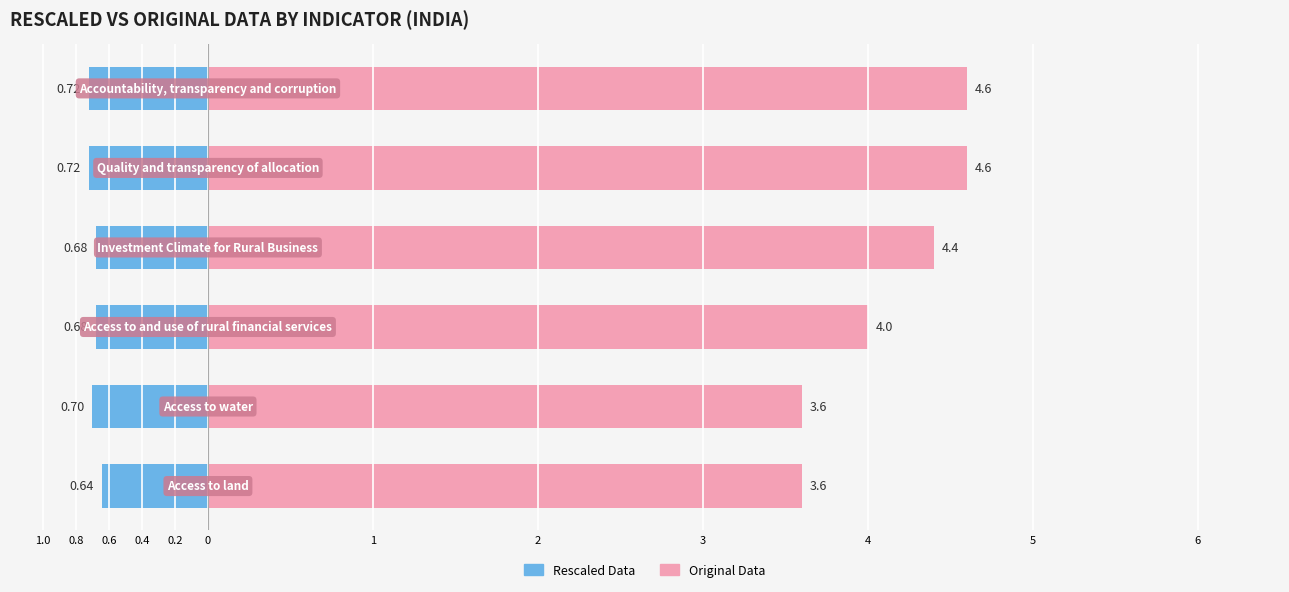

What are all the series names shown in the legend?

Rescaled Data, Original Data